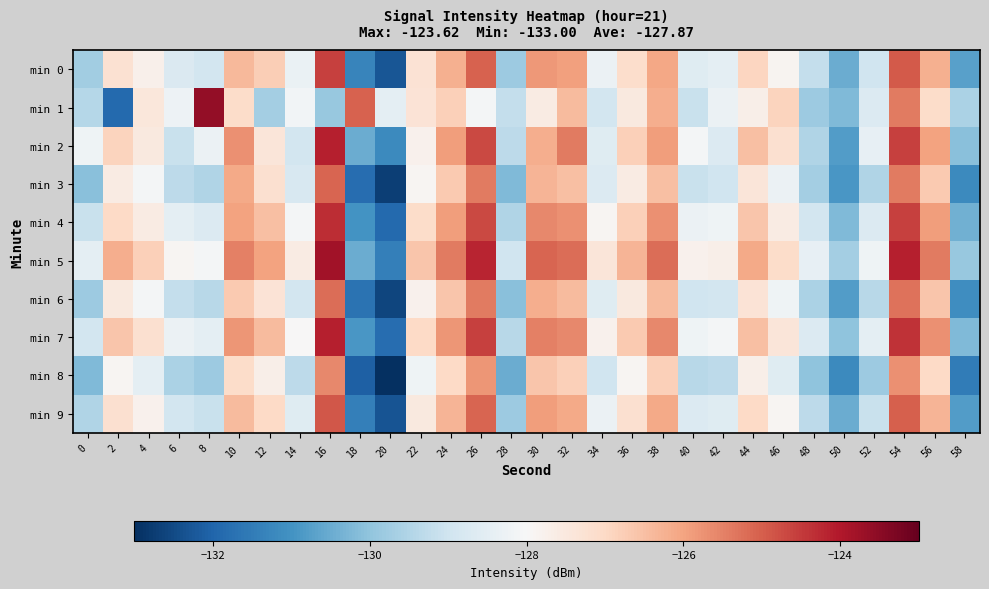

What is the difference between the highest and lowest values at 44?

1.6